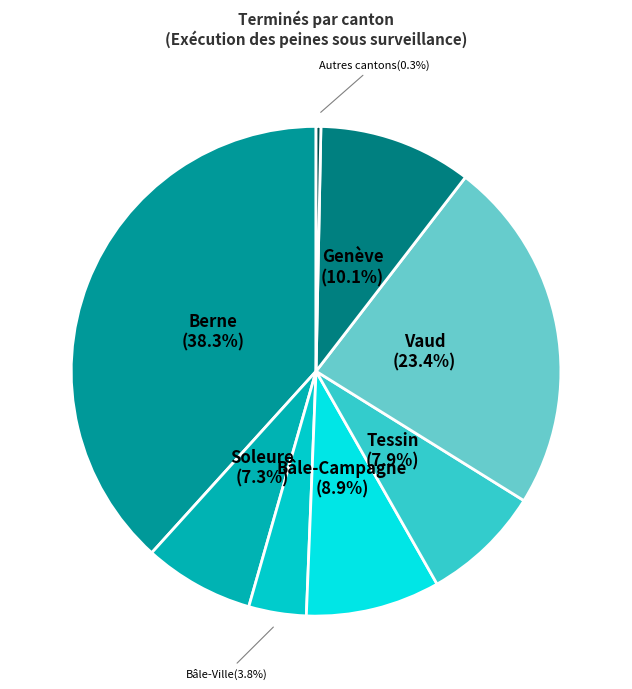

What portion of the pie excludes Tessin?

92.1%